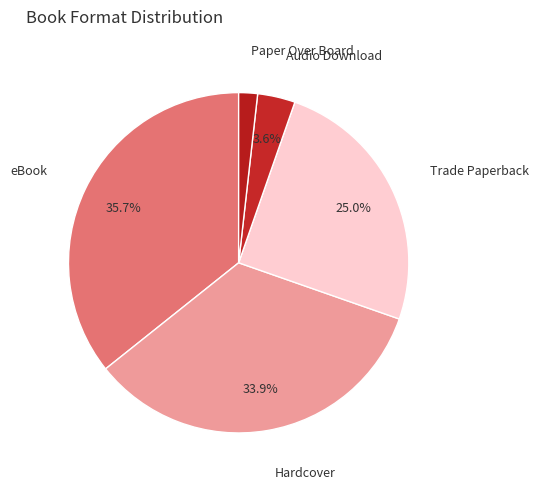

To the nearest percent, what is the combined percentage of eBook and Hardcover?

70%